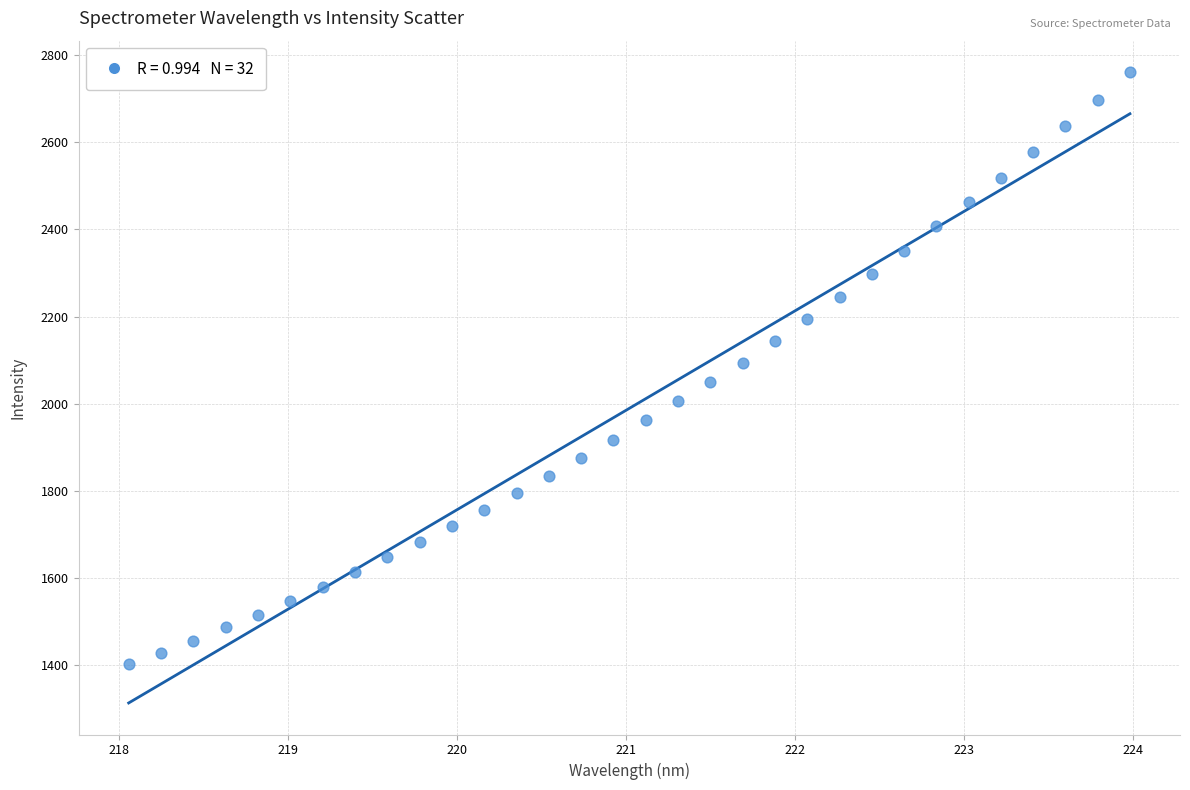

What is the range of X values (max minus min)?

5.9